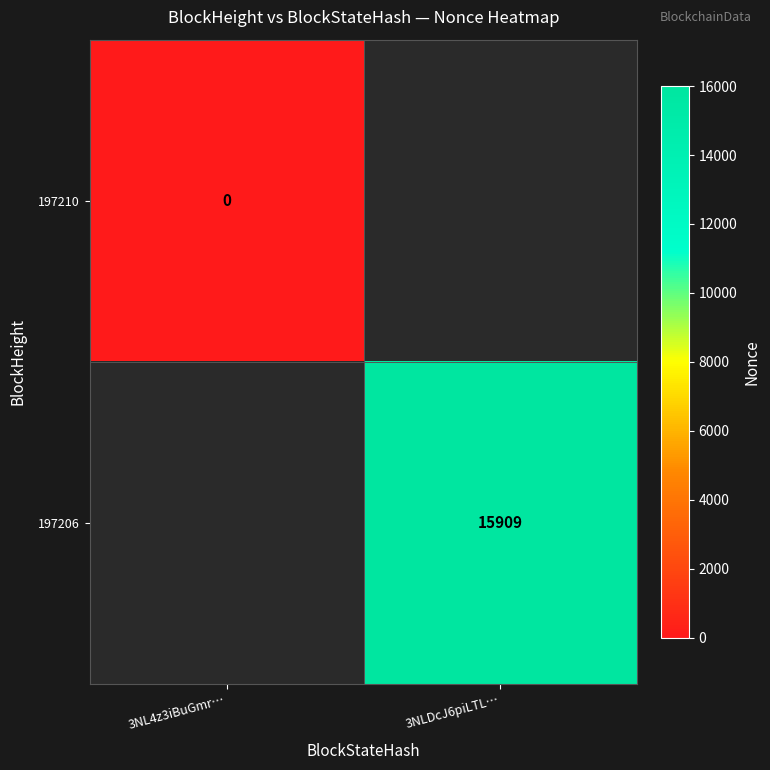

The 197206 series shows 15909 at 3NLDcJ6piLTL…. True or false?

True